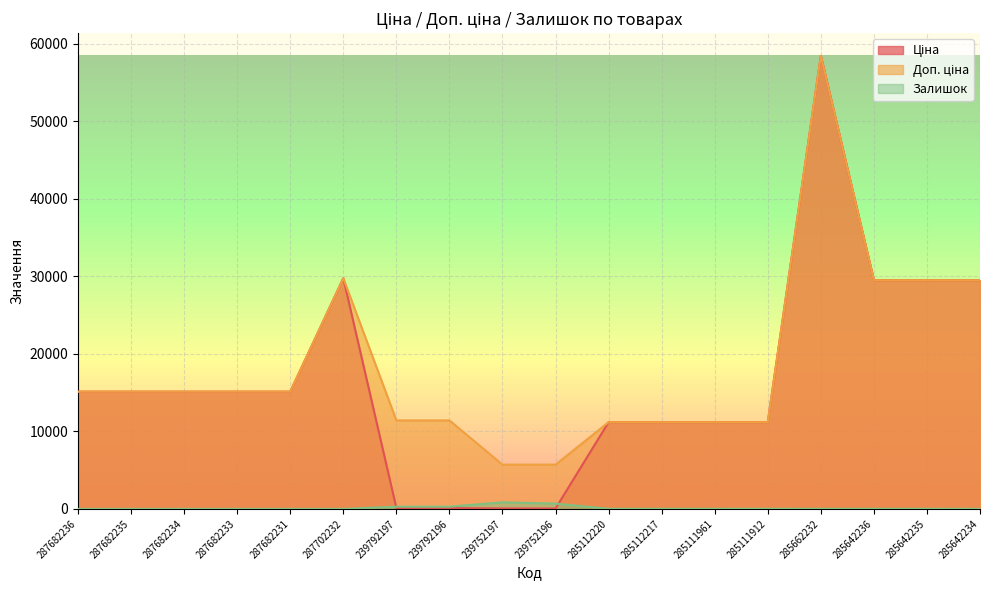

Which category has the lowest value in the Доп. ціна series?

239752197